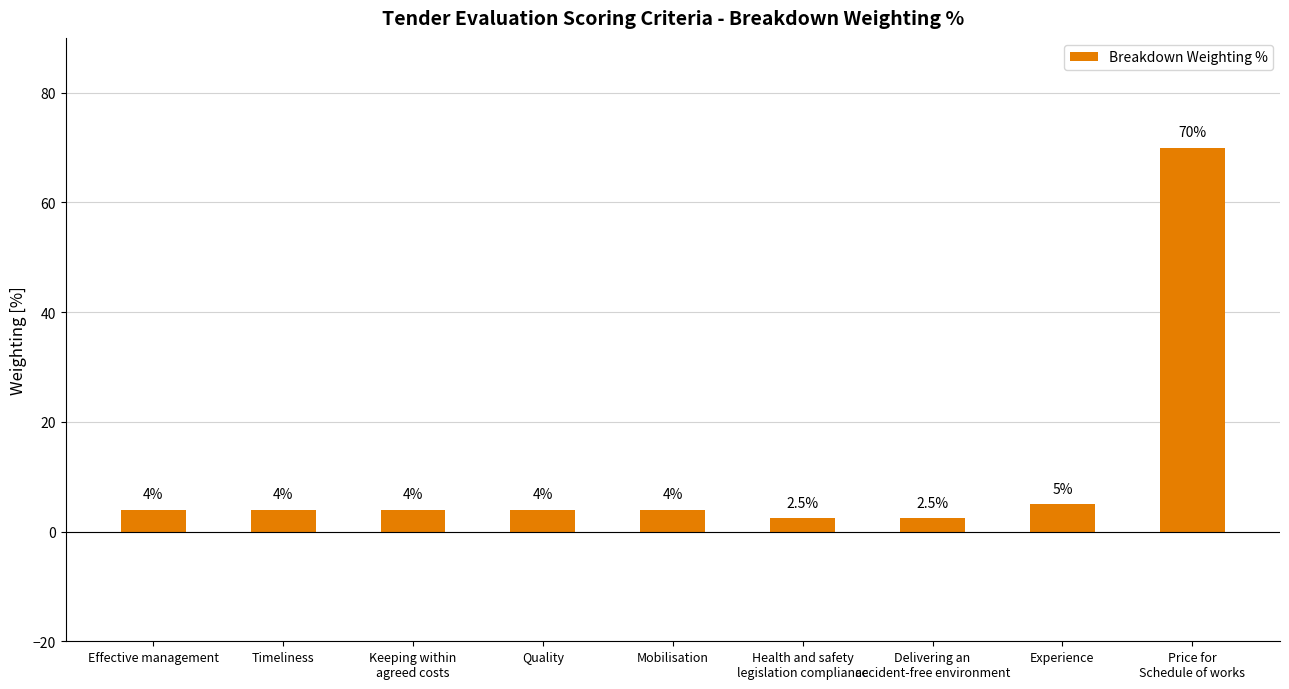

True or false: the data shows 4.0 at Quality.

True